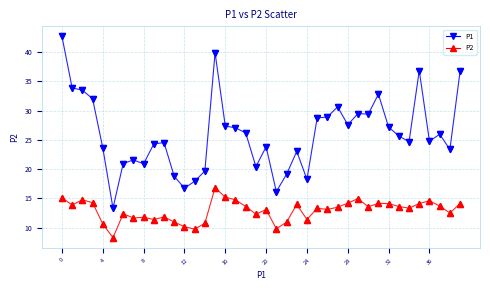

Which series has the largest total across all categories?

P1